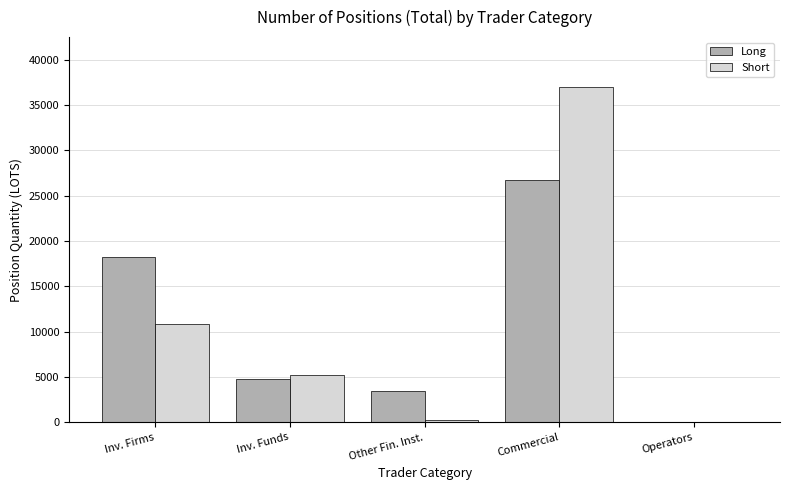

At which category is the sum across all series the highest?

Commercial